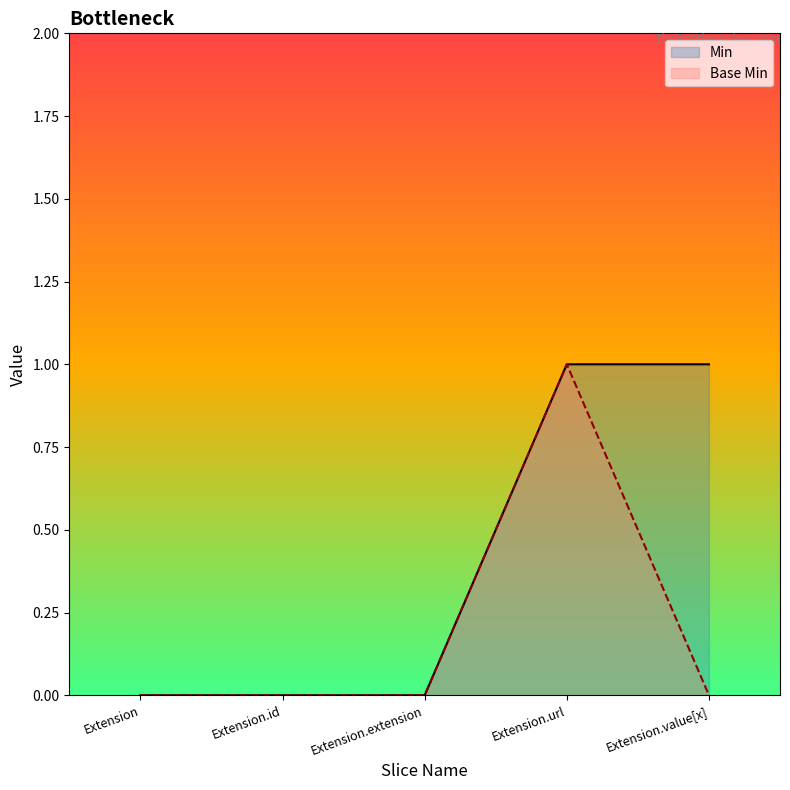

What is the maximum value shown in the chart?

1